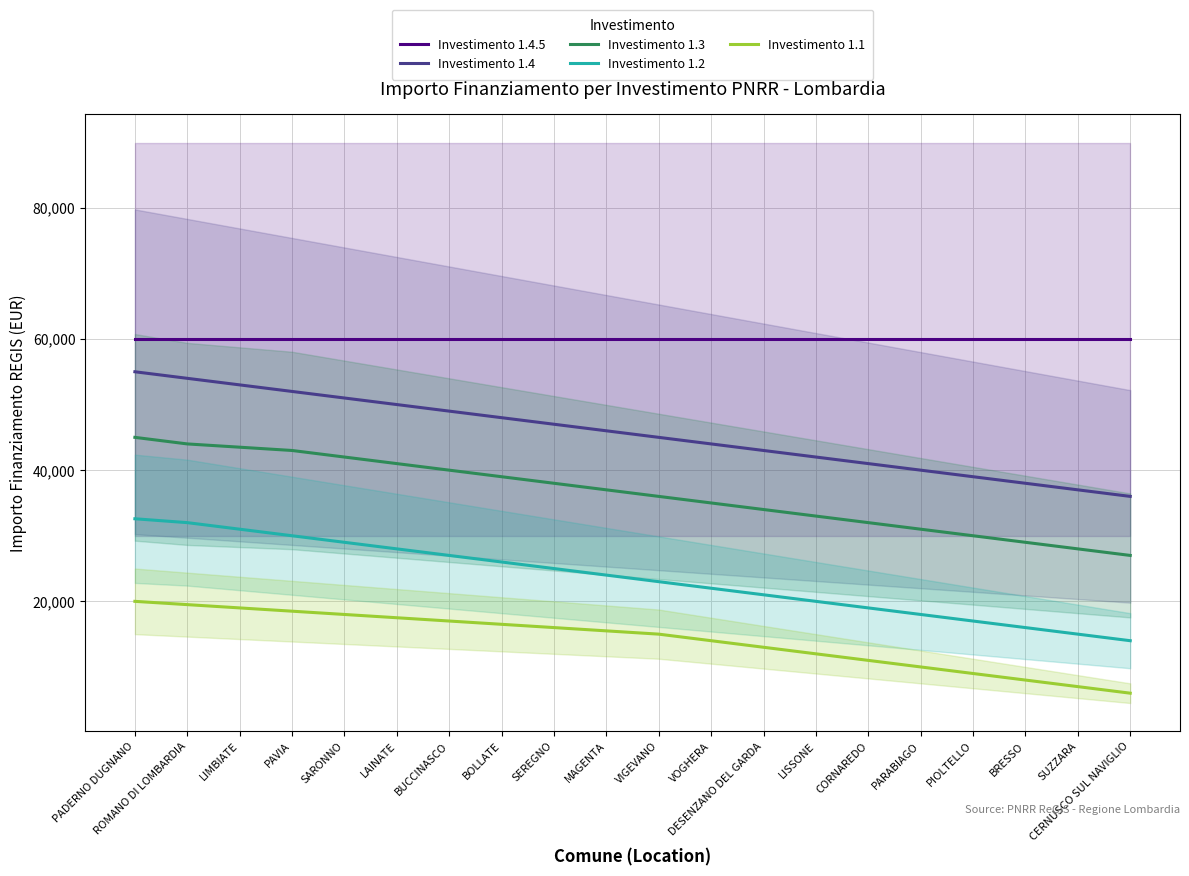

True or false: Investimento 1.3 and Investimento 1.1 intersect in this chart.

False